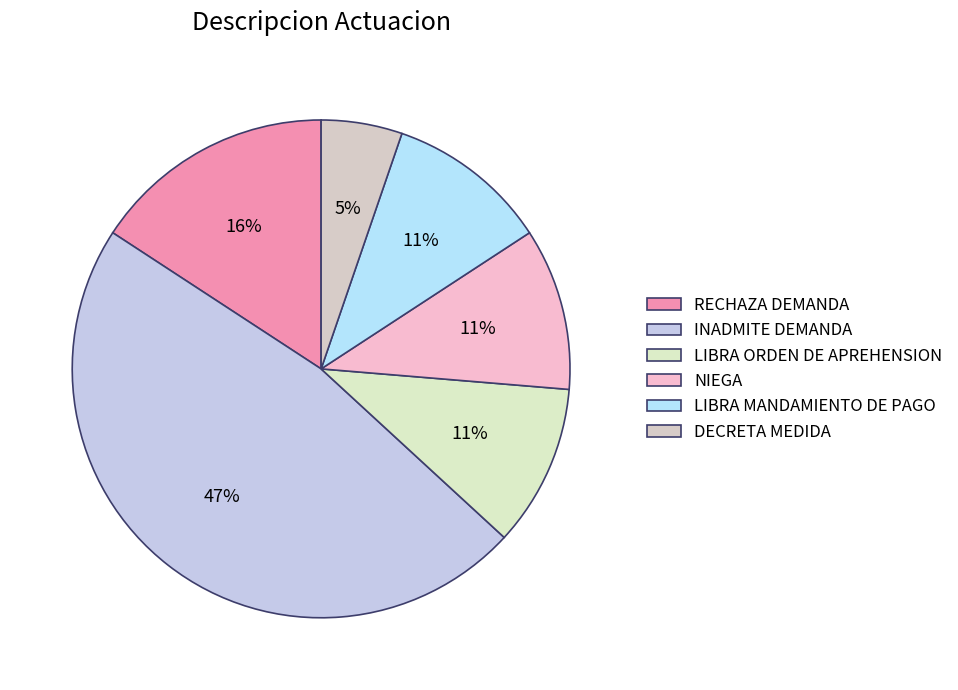

What is the change in value from NIEGA to DECRETA MEDIDA?

-1